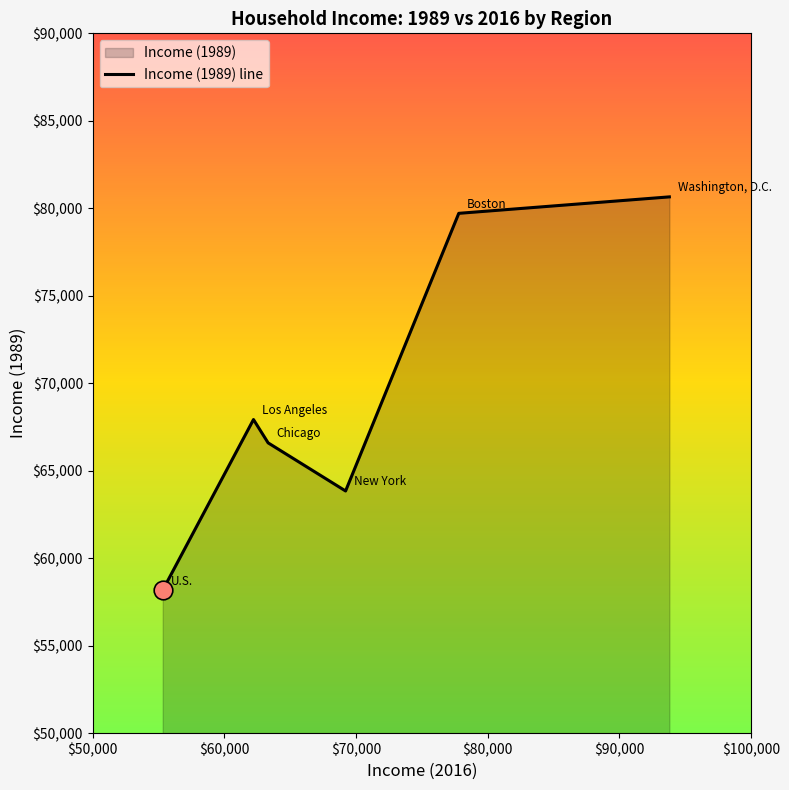

What is the smallest value displayed?

58174.6